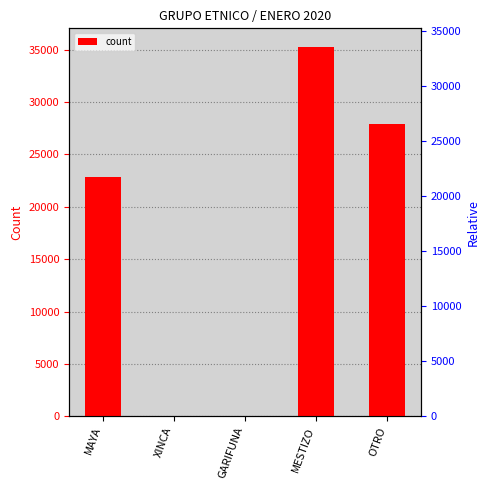

List the labels in order of value, largest first.

MESTIZO, OTRO, MAYA, GARIFUNA, XINCA